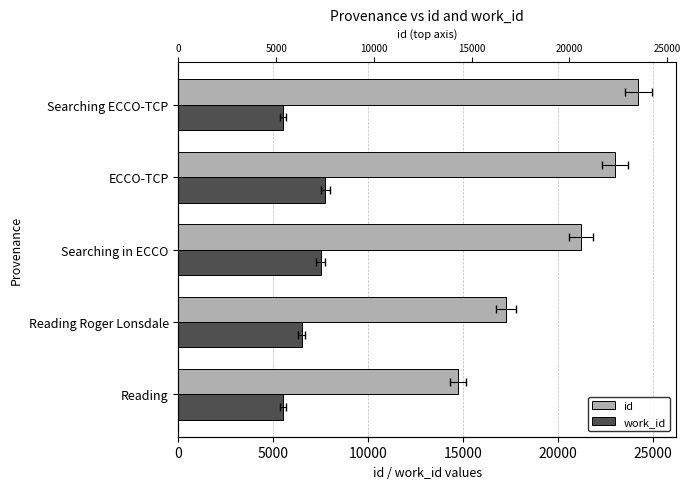

Reading right to left, what are all the values shown in this chart?

id: 24231	23021	21229	17265	14726
work_id: 5507	7738	7487	6493	5503